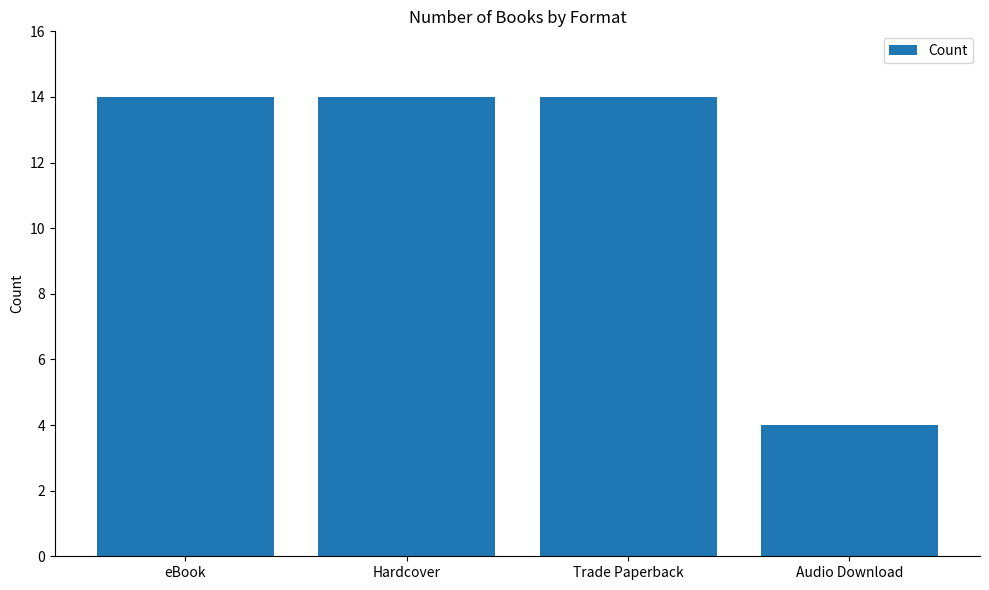

Read the value at Audio Download.

4